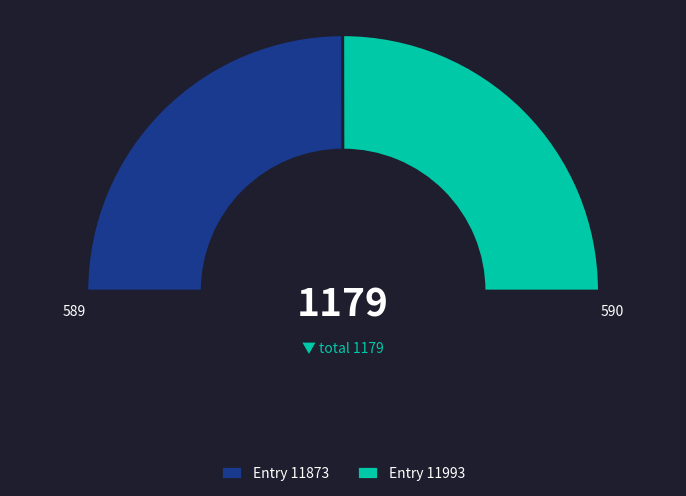

Is it true that 11873 is 50% of the pie?

True